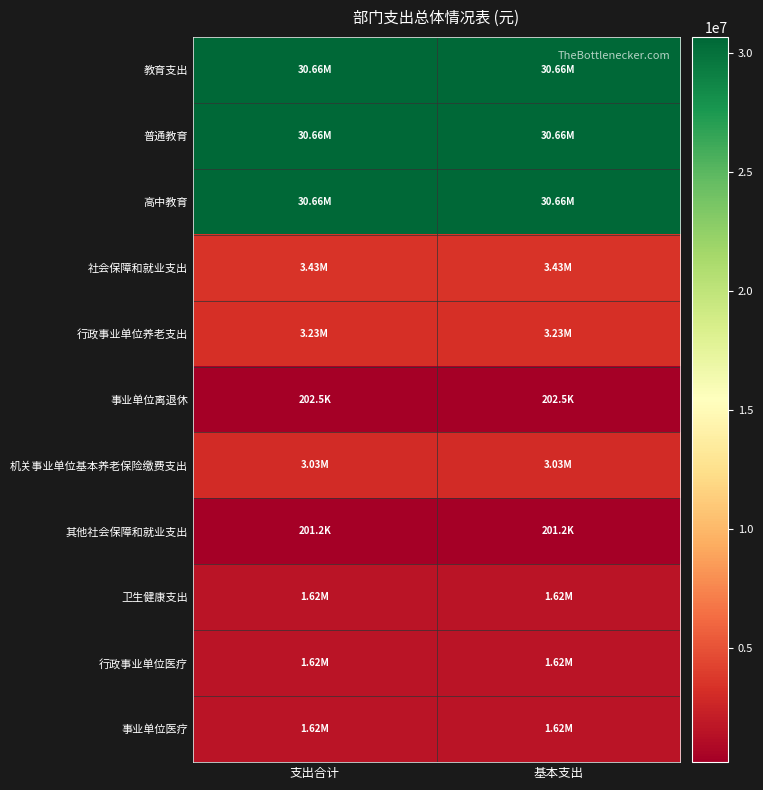

Reading left to right, what are all the values shown in this chart?

教育支出: 支出合计=30659645.2	基本支出=30659645.2
普通教育: 支出合计=30659645.2	基本支出=30659645.2
高中教育: 支出合计=30659645.2	基本支出=30659645.2
社会保障和就业支出: 支出合计=3432042.8	基本支出=3432042.8
行政事业单位养老支出: 支出合计=3230830.9	基本支出=3230830.9
事业单位离退休: 支出合计=202520.0	基本支出=202520.0
机关事业单位基本养老保险缴费支出: 支出合计=3028310.9	基本支出=3028310.9
其他社会保障和就业支出: 支出合计=201211.9	基本支出=201211.9
卫生健康支出: 支出合计=1624689.1	基本支出=1624689.1
行政事业单位医疗: 支出合计=1624689.1	基本支出=1624689.1
事业单位医疗: 支出合计=1624689.1	基本支出=1624689.1